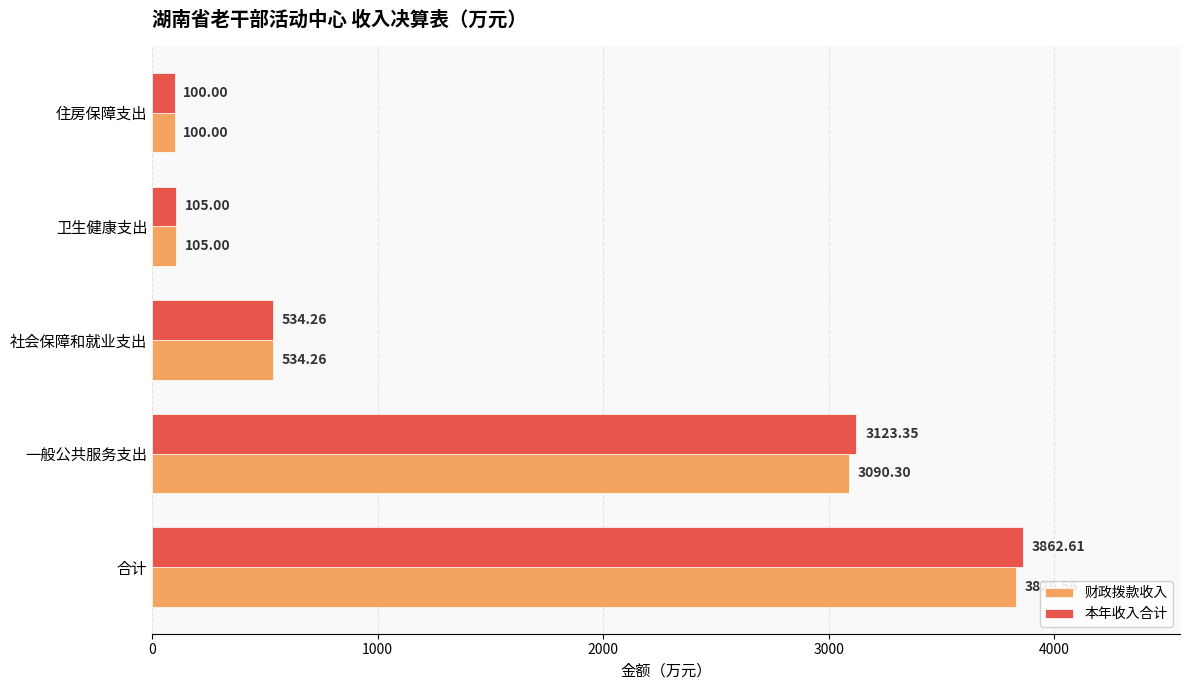

Rank the series by their maximum value, from highest to lowest.

本年收入合计, 财政拨款收入